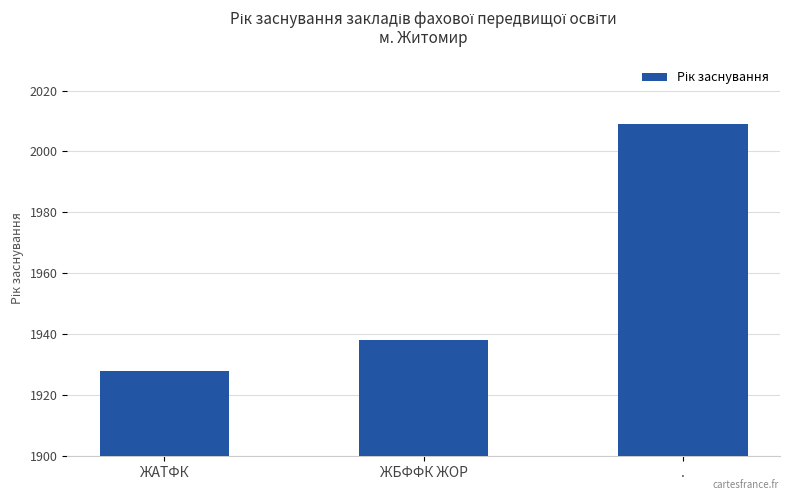

How many categories are shown in the chart?

3